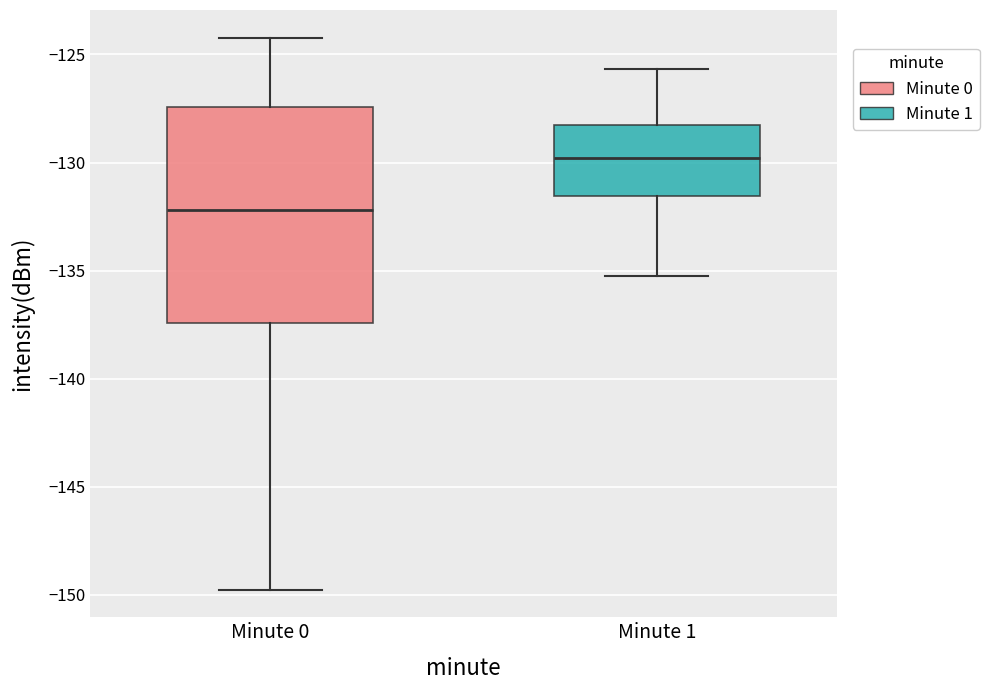

Reading left to right, transcribe this box plot: for each box, give where its median line is, the range the box spans, and where its two whiskers end, as read against the y-axis. The values are not printed on the chart, so give them approximately, as read against the axis.

Minute 0: median -132.0, box -137.5 to -127.5, whiskers -150.0 to -124.0
Minute 1: median -130.0, box -131.5 to -128.5, whiskers -135.0 to -125.5